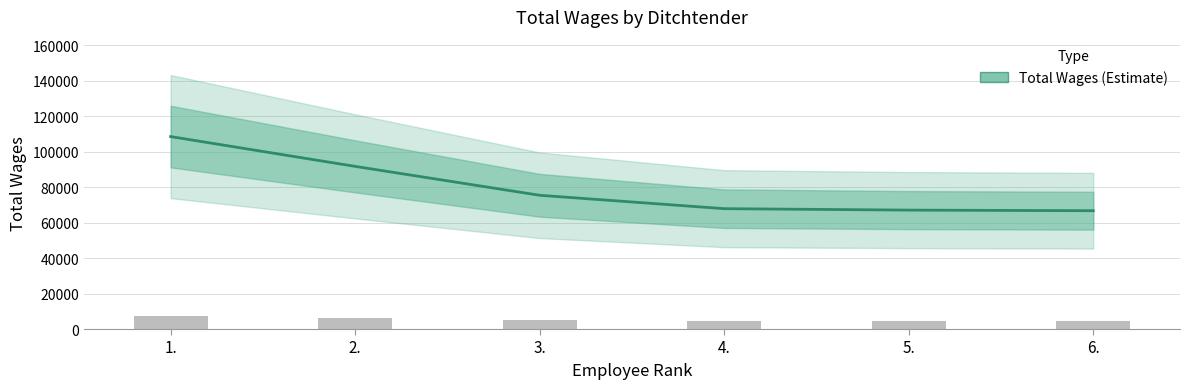

How many values are below 75353?

3